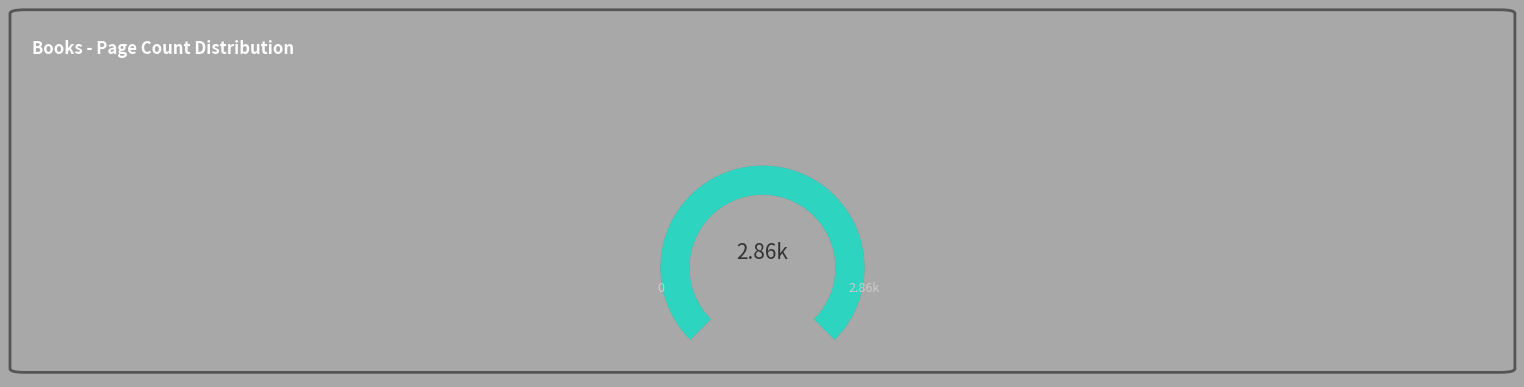

To the nearest percent, what portion does 2448 represent?

21%